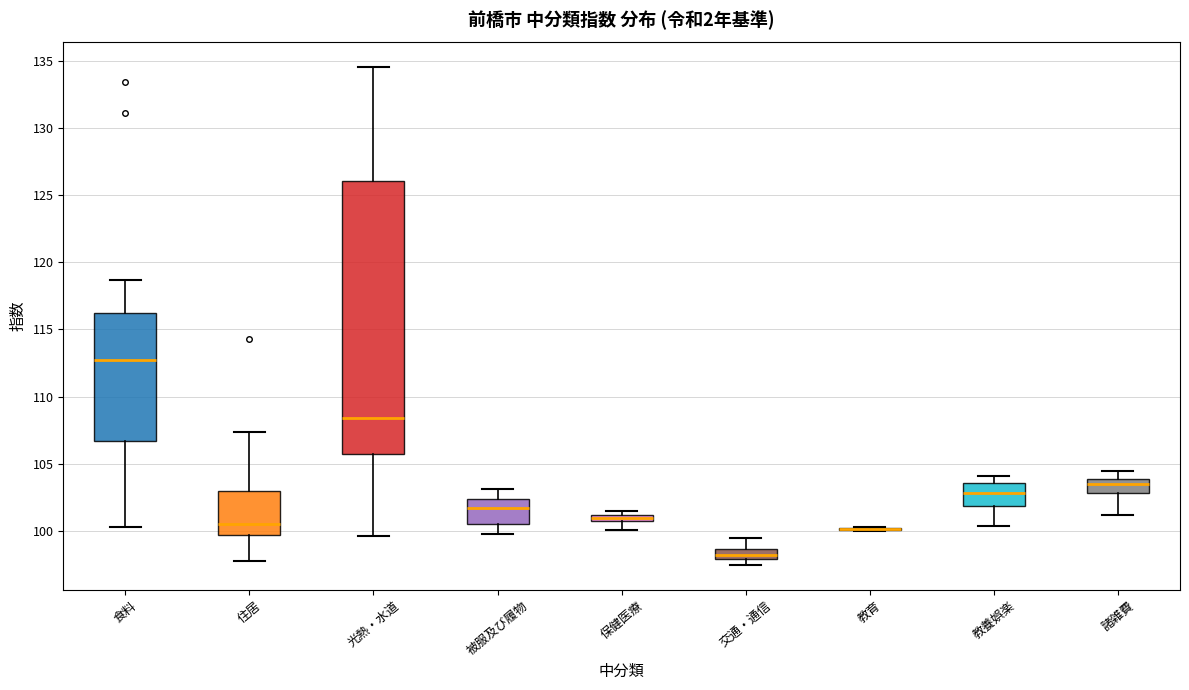

Where does the lower whisker of the box for 諸雑費 end on the y-axis? The values are not printed on the chart, so give them approximately, as read against the axis.

101.0